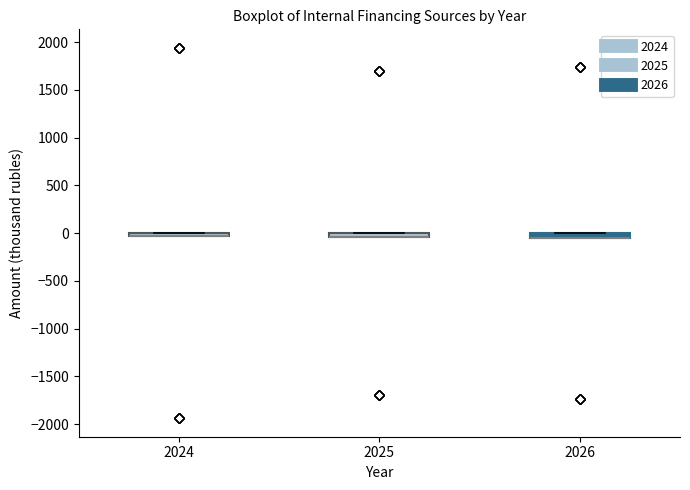

Where is the upper edge of the box at x = 2026 on the y-axis? The values are not printed on the chart, so give them approximately, as read against the axis.

0